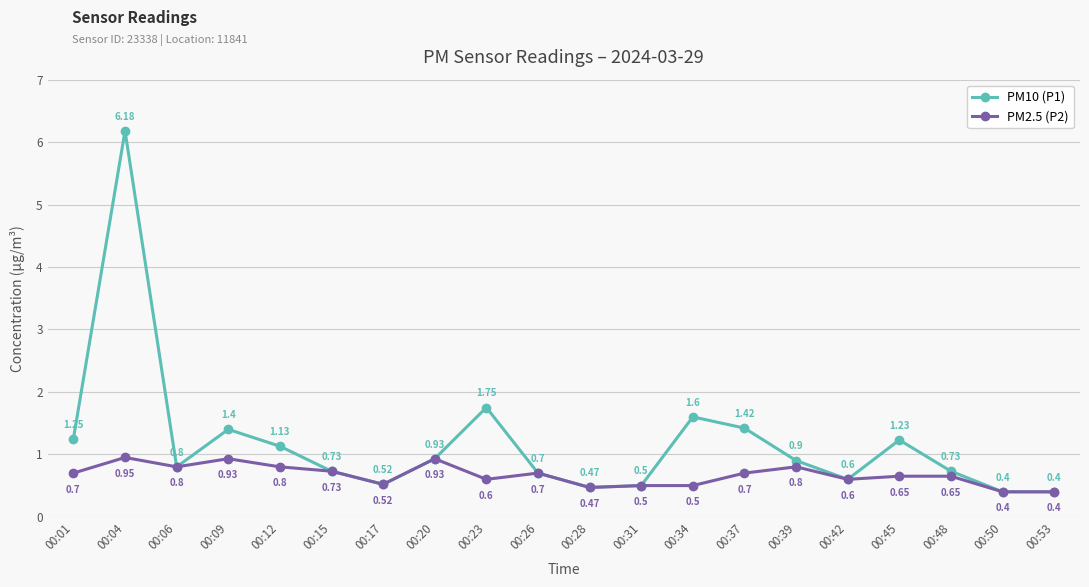

At which category is the sum across all series the highest?

00:04